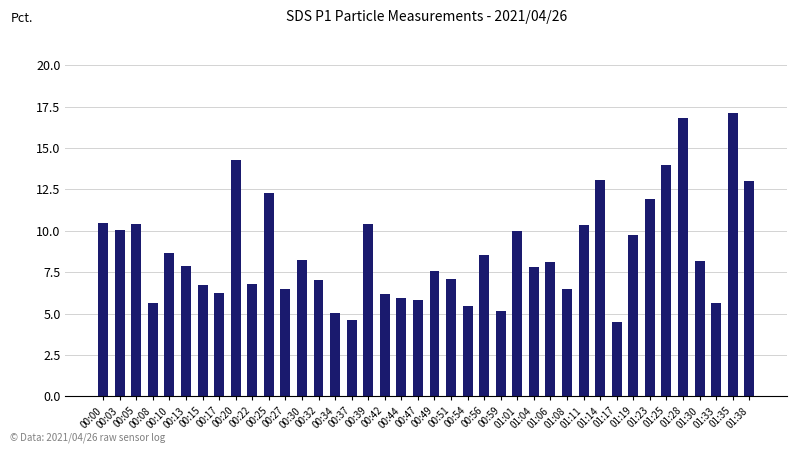

What is the greatest value displayed?

17.1